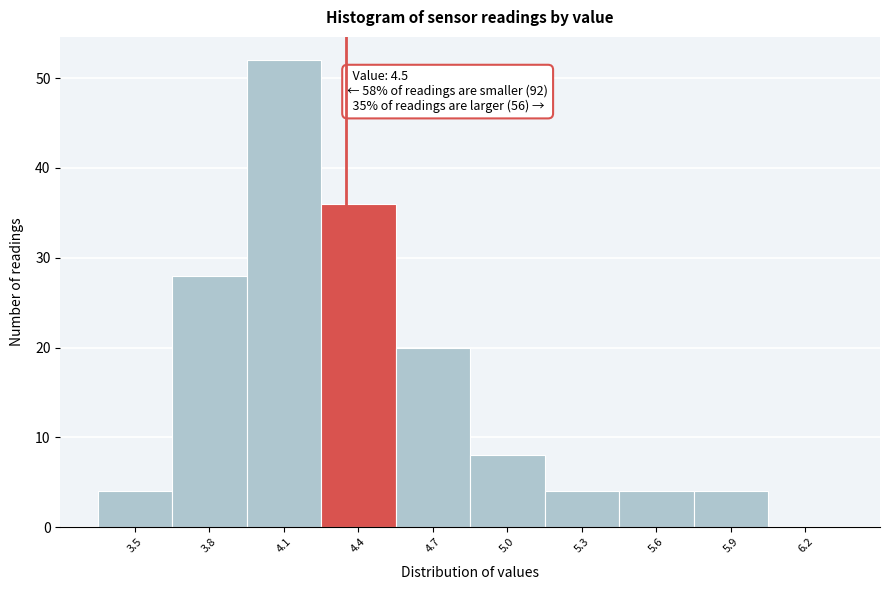

Reading right to left, transcribe all the data shown in this chart.

6.2=0	5.9=4	5.6=4	5.3=4	5.0=8	4.7=20	4.4=36	4.1=52	3.8=28	3.5=4